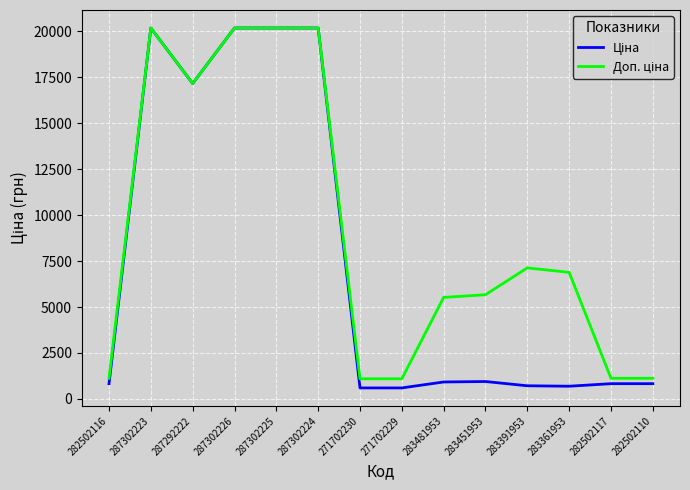

What is the greatest value displayed?

20186.0